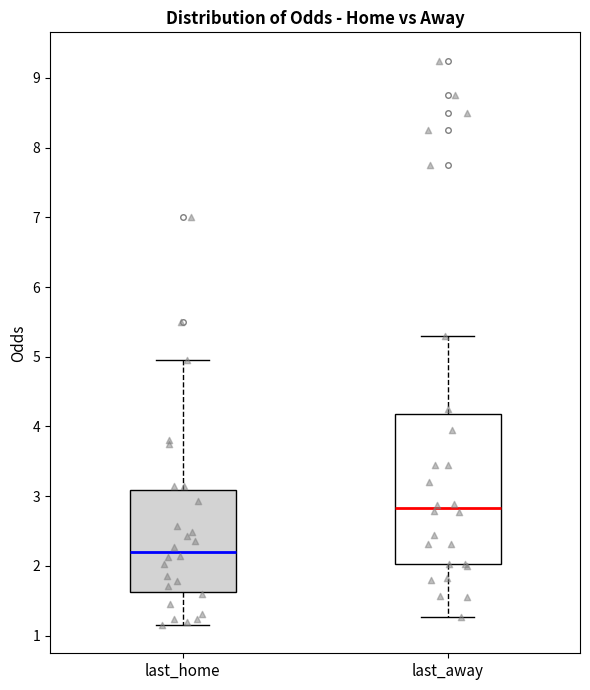

Which box is the tallest, from its lower edge to its upper edge?

last_away